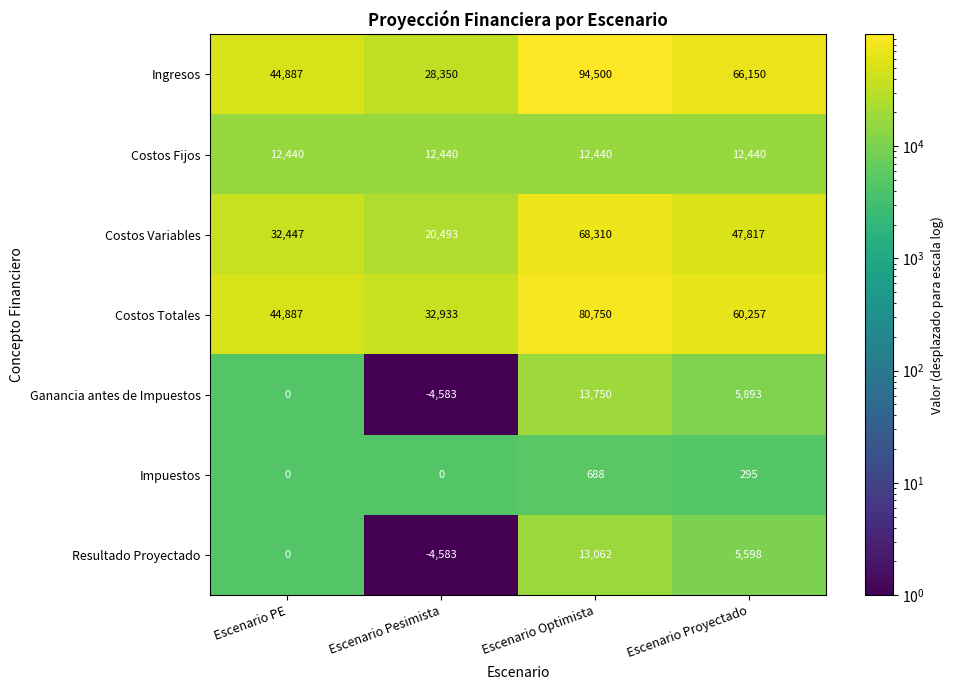

Which series has the largest total across all categories?

Ingresos